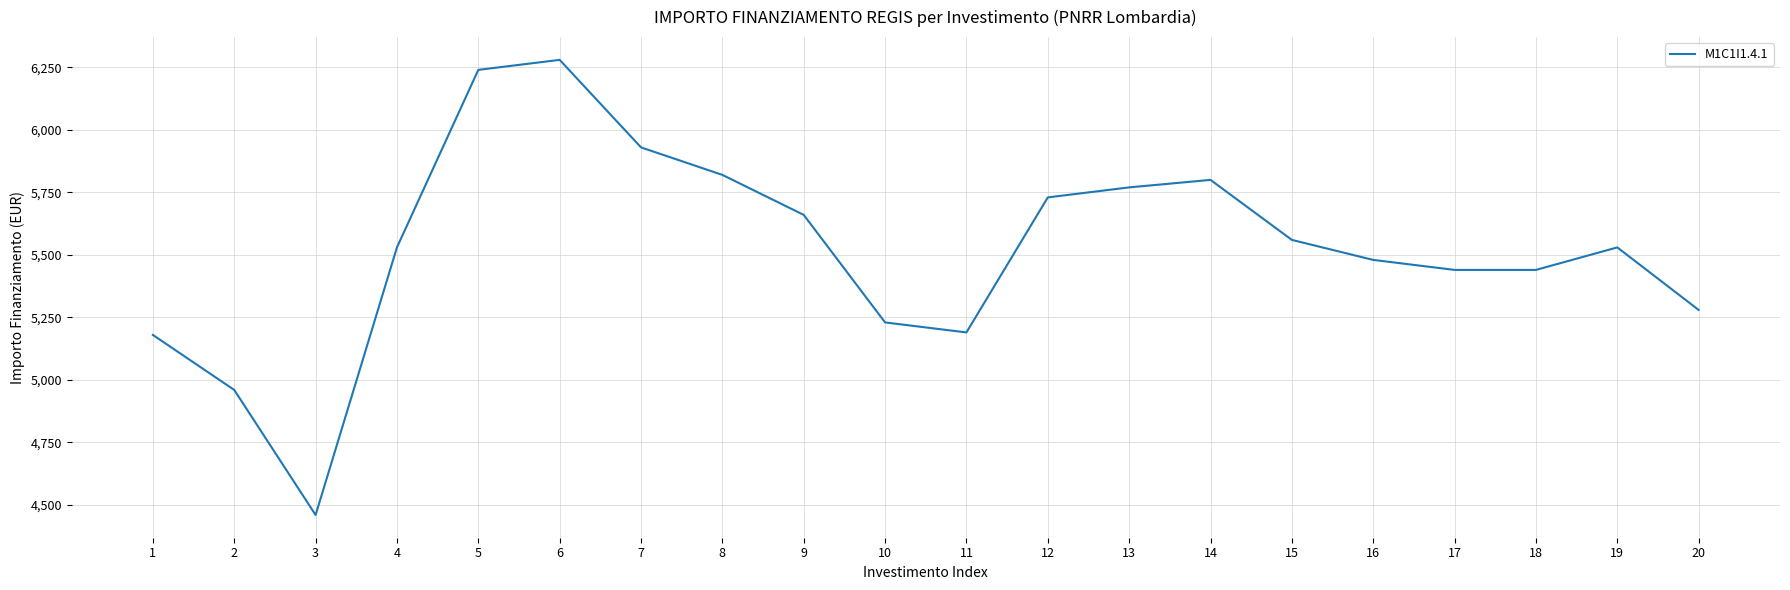

The value at 7 is 10669. True or false?

False